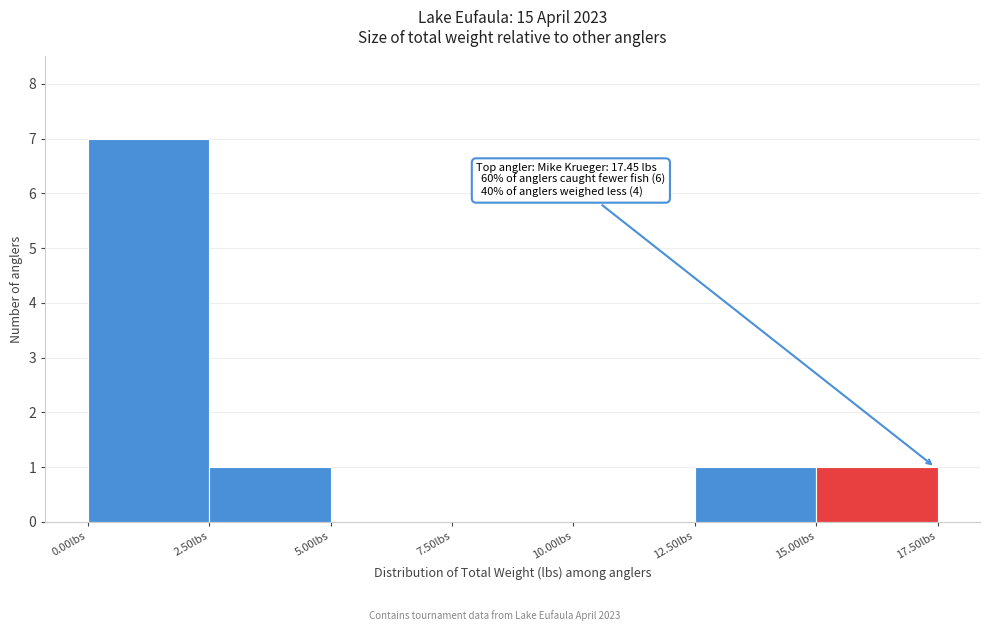

Over which range of the x-axis is the bar tallest?

0.0 to 2.5